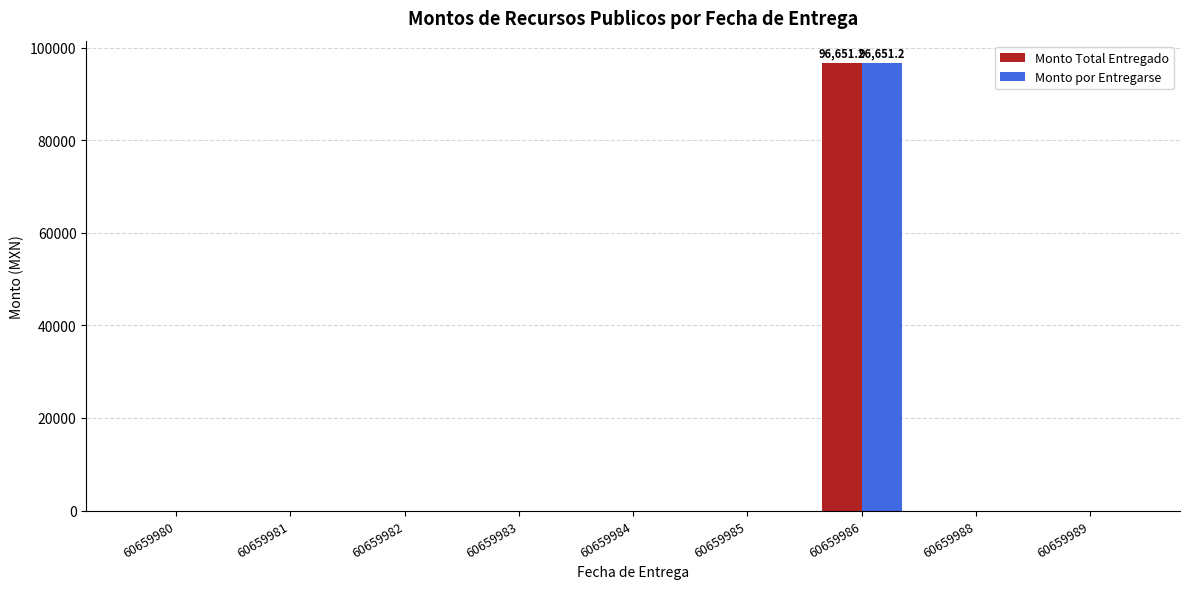

Reading left to right, what are all the values shown in this chart?

Monto Total Entregado: 0.0	0.0	0.0	0.0	0.0	0.0	96651.2	0.0	0.0
Monto por Entregarse: 0.0	0.0	0.0	0.0	0.0	0.0	96651.2	0.0	0.0